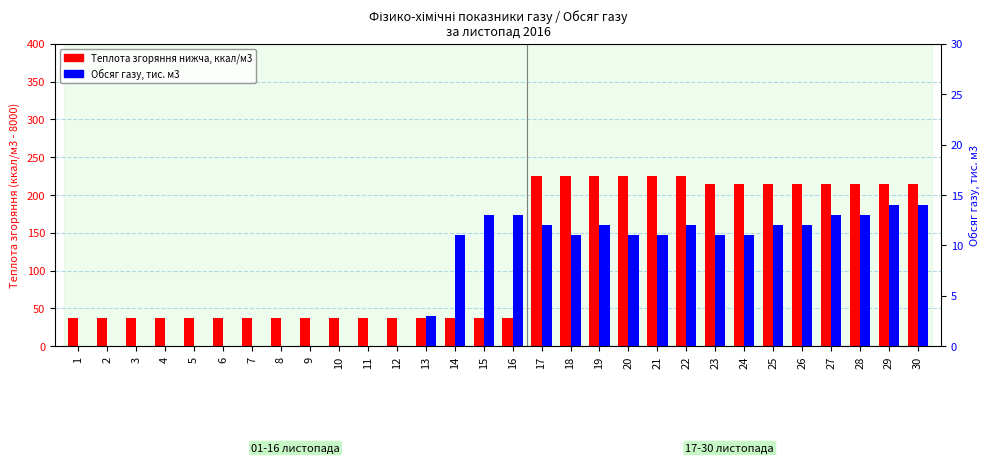

What is the difference between the highest and lowest values at 5?

36.8